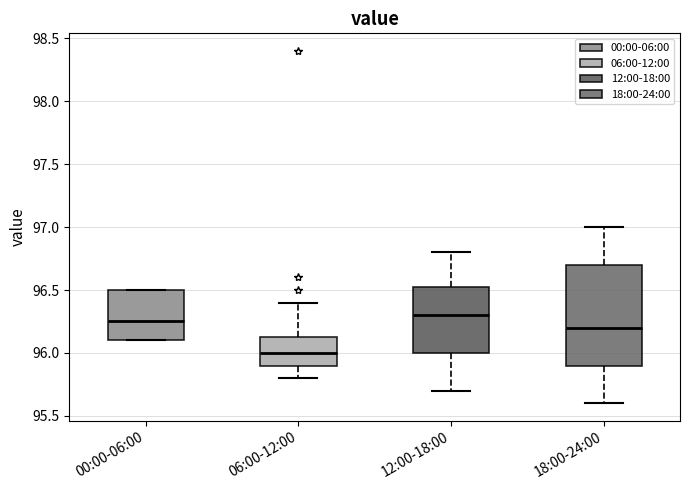

Which box has the lowest median line?

06:00-12:00